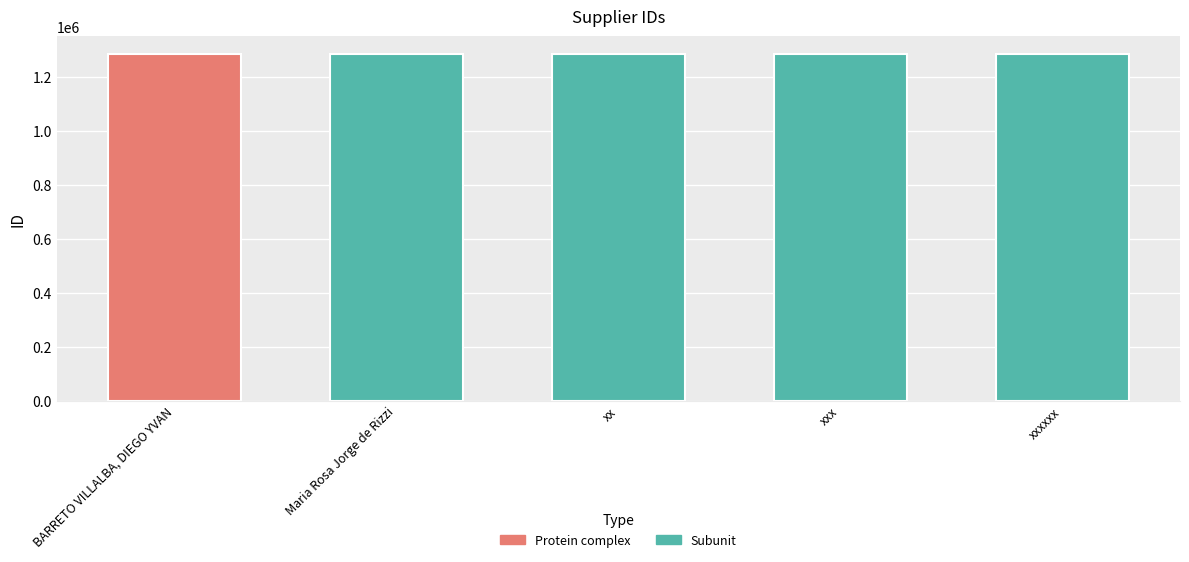

Is it true that the value at xx is 1285891?

True